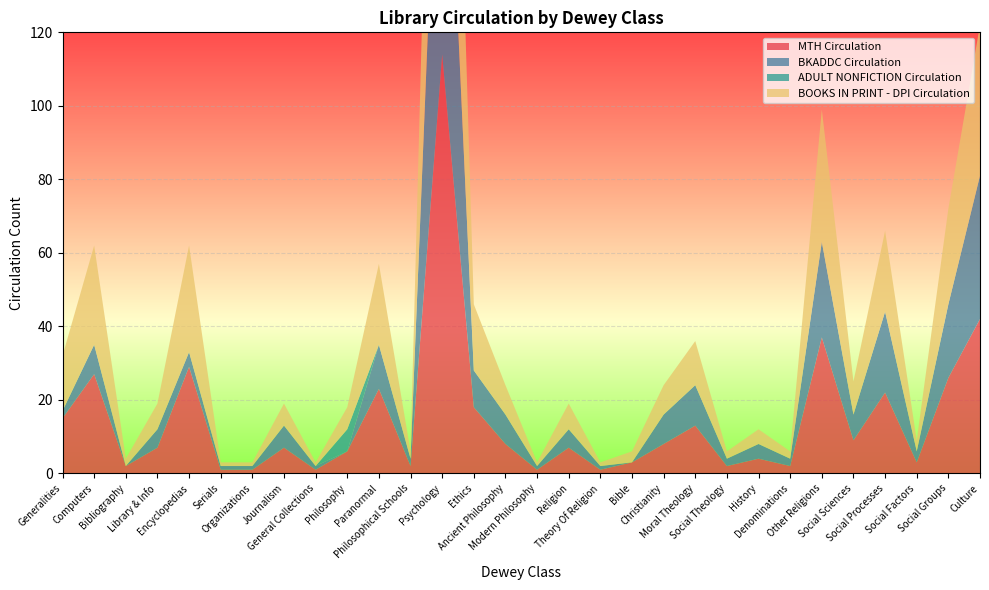

Reading left to right, list all the values displayed in this chart.

MTH Circulation: 15	27	2	7	29	1	1	7	1	6	23	2	114	18	8	1	7	1	3	8	13	2	4	2	37	9	22	3	26	42
BKADDC Circulation: 2	8	0	5	4	1	1	6	1	0	12	2	102	10	8	1	5	1	0	8	11	2	4	2	26	7	22	3	20	39
ADULT NONFICTION Circulation: 0	0	0	0	0	0	0	0	0	6	0	0	0	0	0	0	0	0	0	0	0	0	0	0	0	0	0	0	0	0
BOOKS IN PRINT - DPI Circulation: 15	27	2	7	29	1	1	6	1	6	22	2	111	18	8	1	7	1	3	8	12	2	4	2	36	9	22	3	26	41